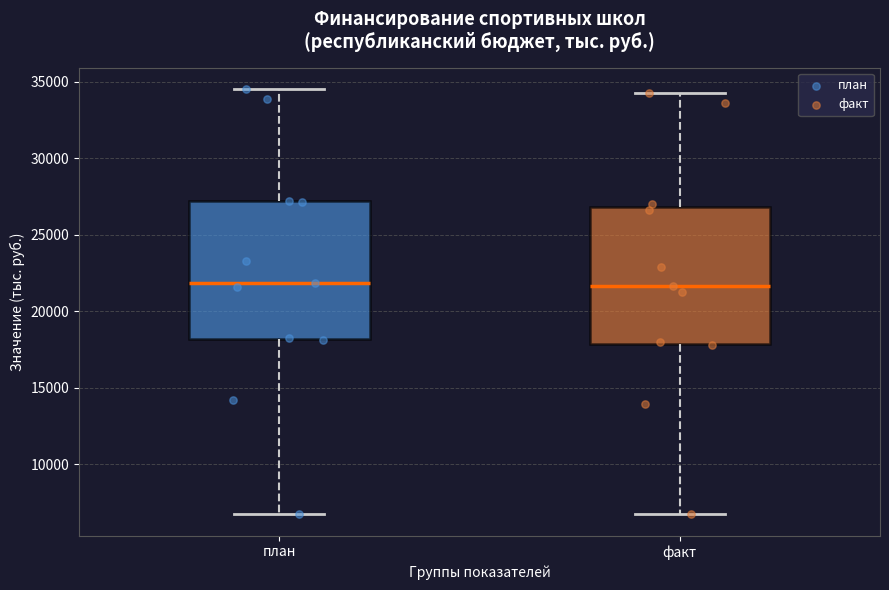

Reading left to right, read every box against the y-axis: the position of its median line, the range the box covers, and the ends of its whiskers. The values are not printed on the chart, so give them approximately, as read against the axis.

план: median 22000, box 18000 to 27000, whiskers 6500 to 34500
факт: median 21500, box 18000 to 27000, whiskers 6500 to 34000